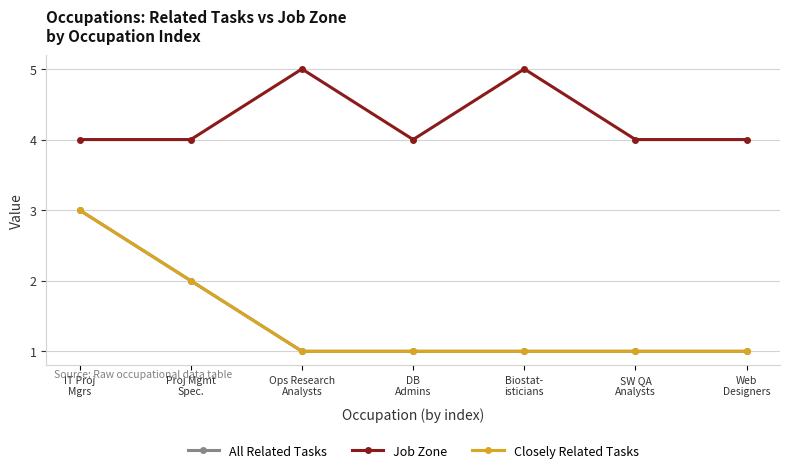

Reading left to right, what are all the values shown in this chart?

All Related Tasks: IT Proj
Mgrs=3	Proj Mgmt
Spec.=2	Ops Research
Analysts=1	DB
Admins=1	Biostat-
isticians=1	SW QA
Analysts=1	Web
Designers=1
Job Zone: IT Proj
Mgrs=4	Proj Mgmt
Spec.=4	Ops Research
Analysts=5	DB
Admins=4	Biostat-
isticians=5	SW QA
Analysts=4	Web
Designers=4
Closely Related Tasks: IT Proj
Mgrs=3	Proj Mgmt
Spec.=2	Ops Research
Analysts=1	DB
Admins=1	Biostat-
isticians=1	SW QA
Analysts=1	Web
Designers=1